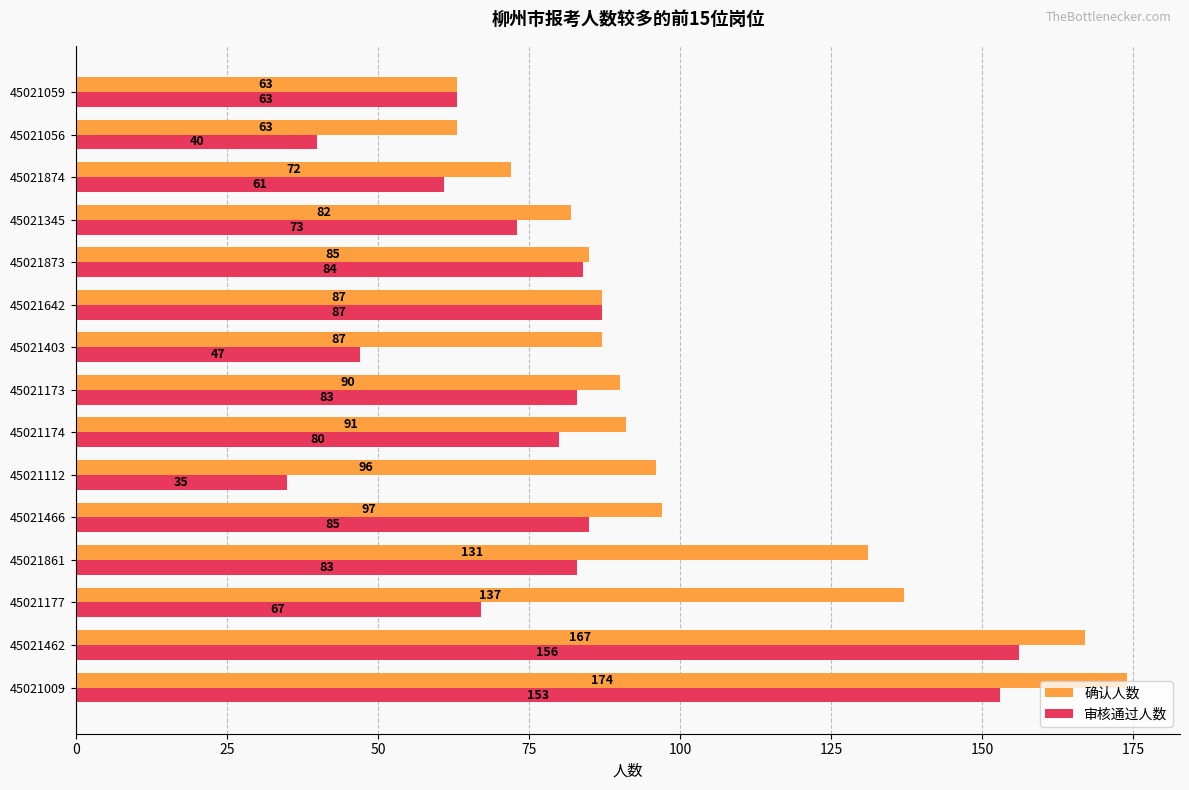

What is the approximate value of 确认人数 at 45021173?

90